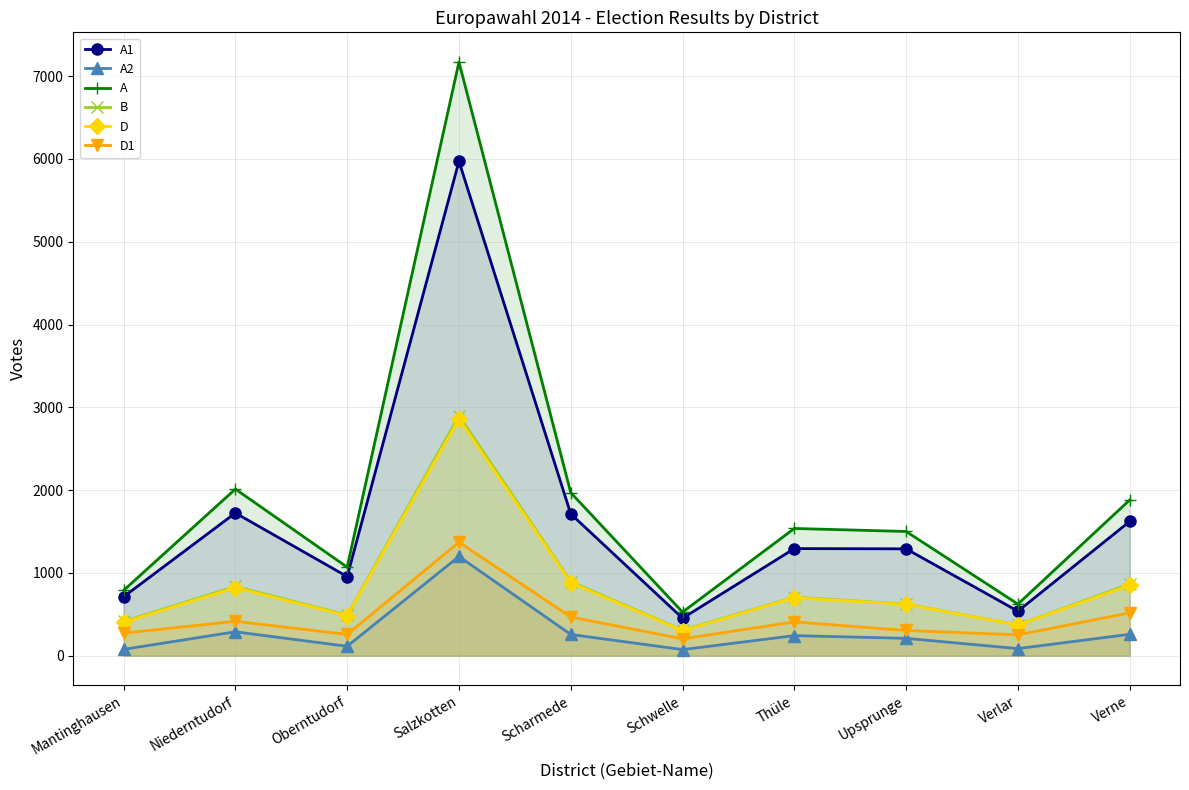

What position from the left is Verlar?

9